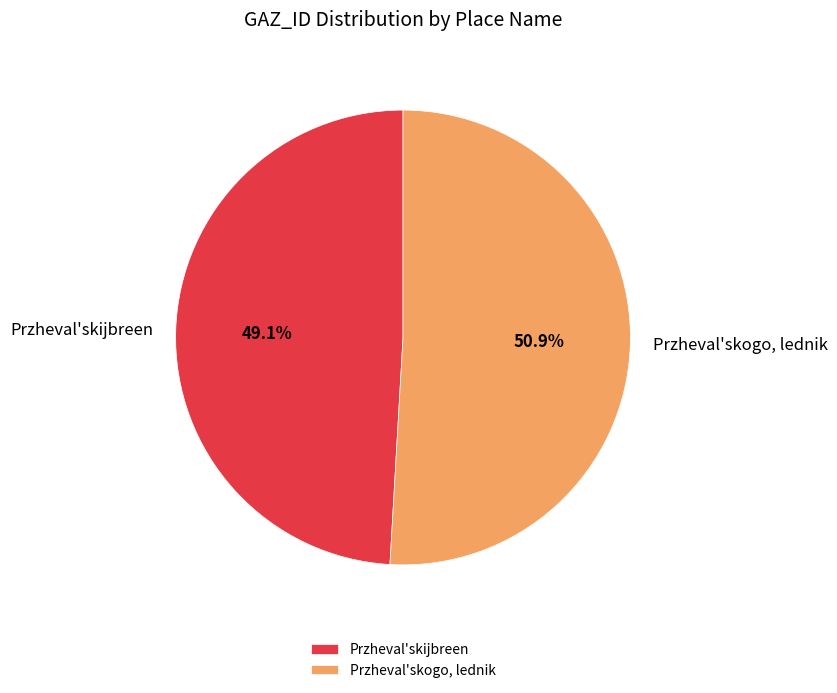

Is the sum of Przheval'skogo, lednik and Przheval'skijbreen greater than half?

Yes